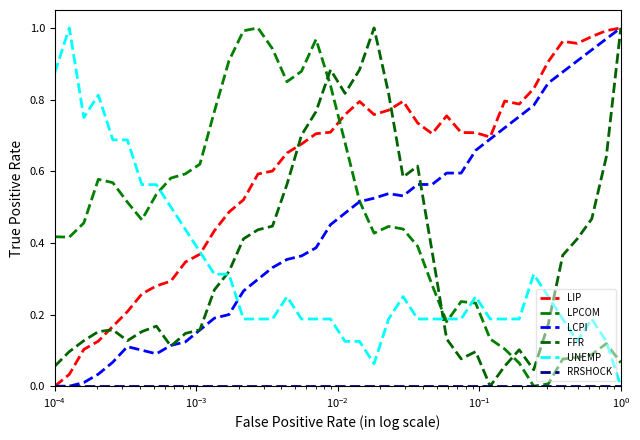

Does the chart display data point markers on the line(s)?

No